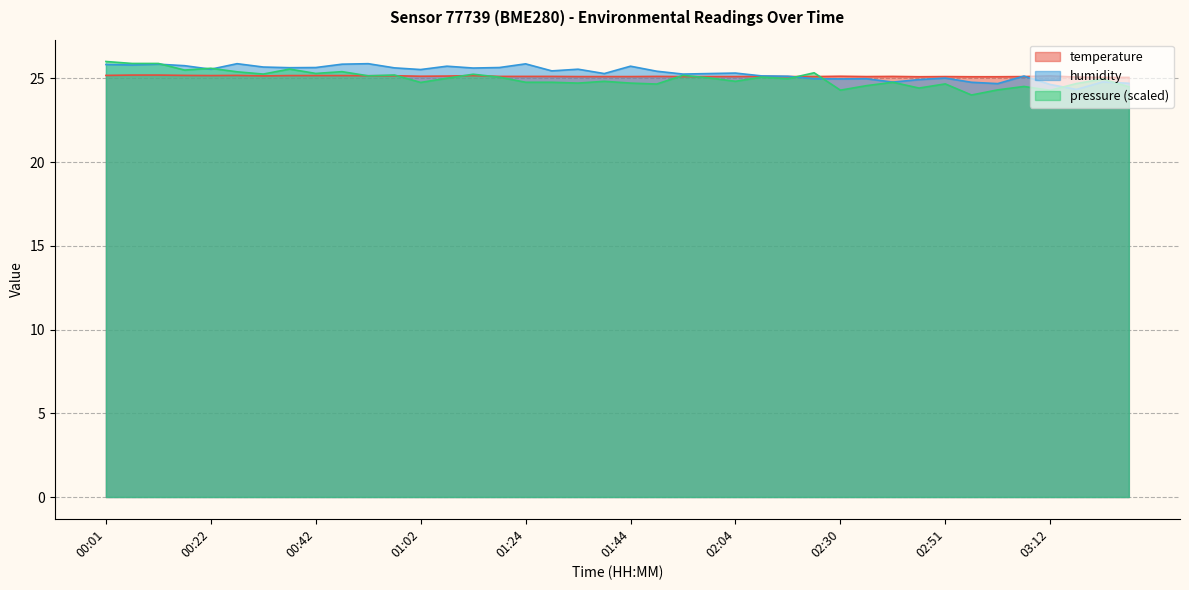

Where is the first local minimum for humidity?

00:07